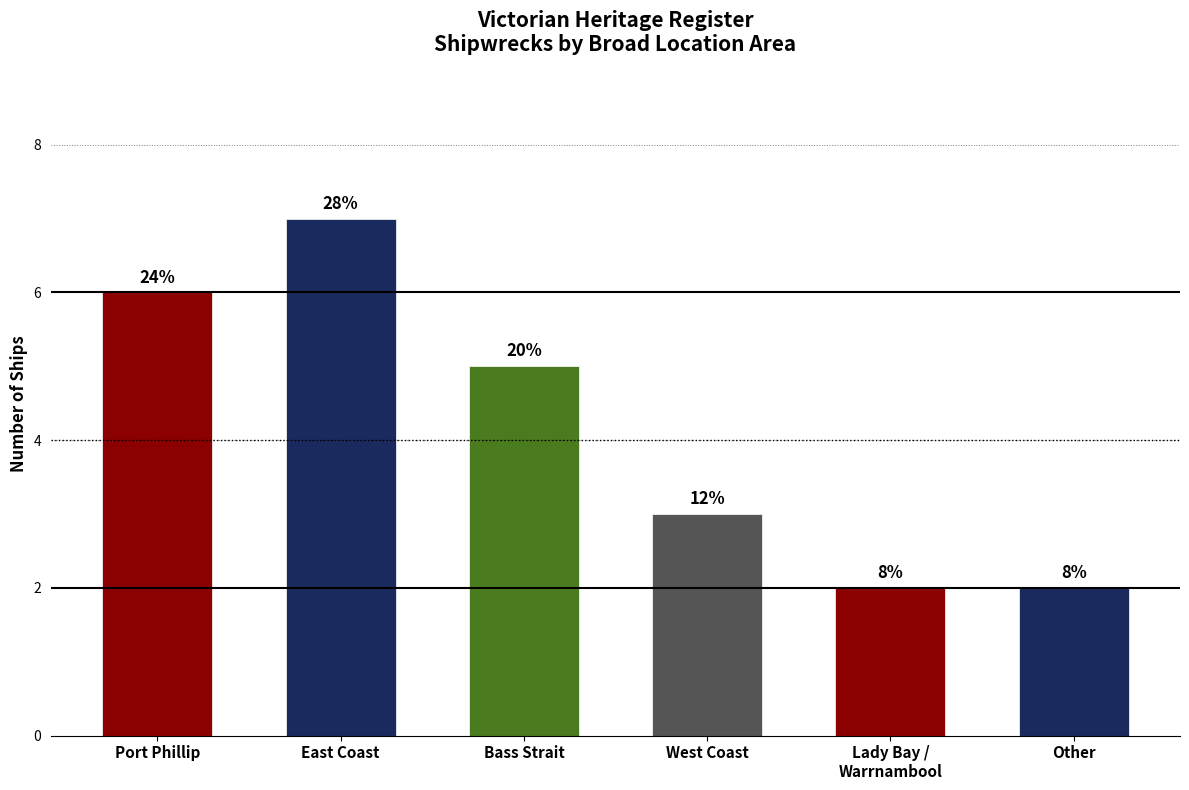

Are the bars horizontal?

No